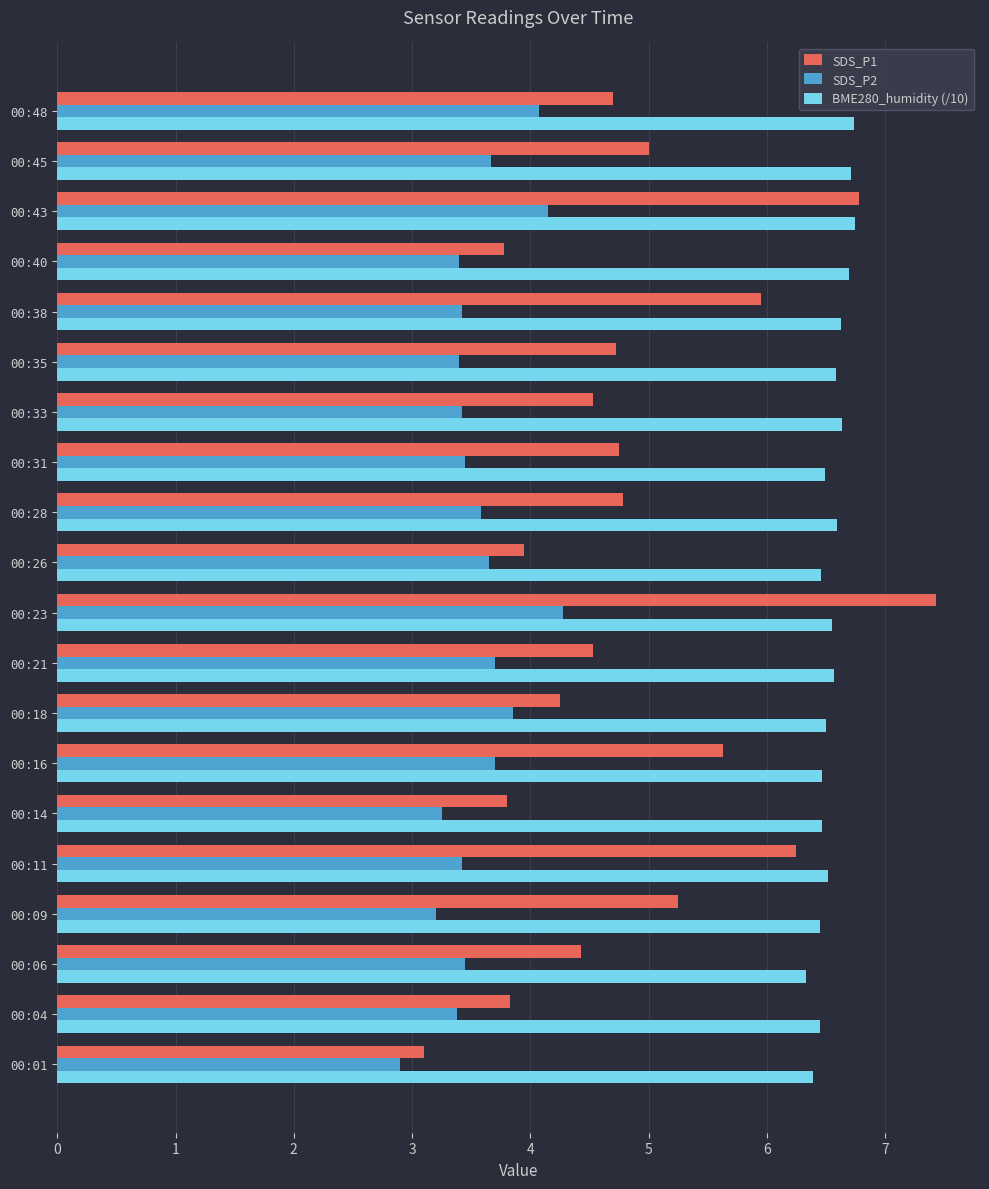

The value of BME280_humidity (/10) at 00:38 is 6.6. True or false?

True